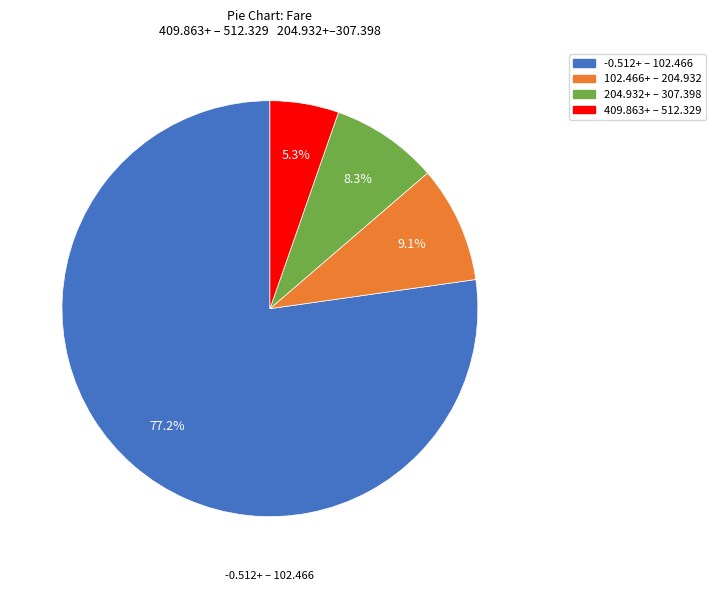

Does any single category account for the majority?

Yes